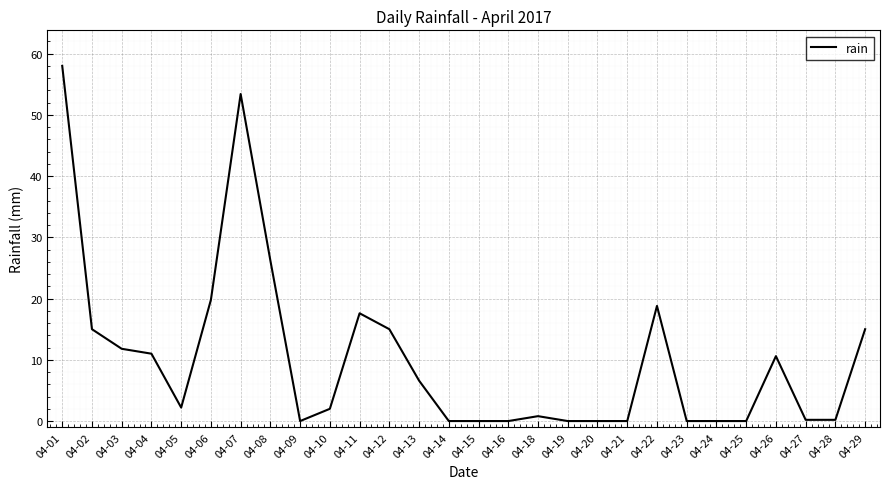

Is it true that the value at 04-19 is 0.0?

True